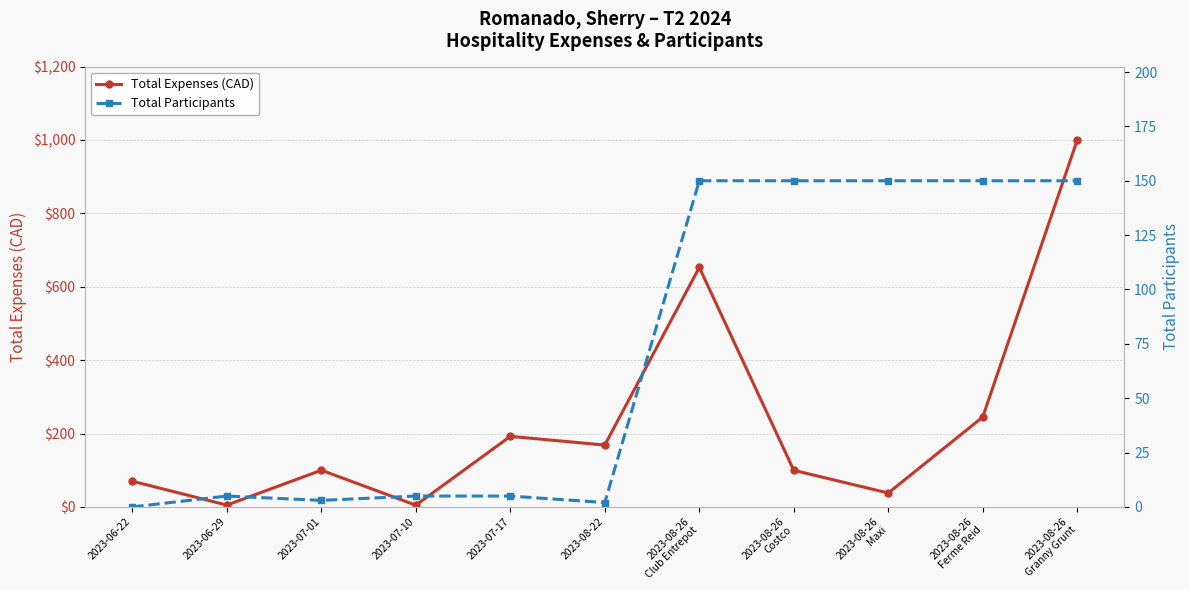

How many interior local valleys does the Total Expenses (CAD) series have?

4